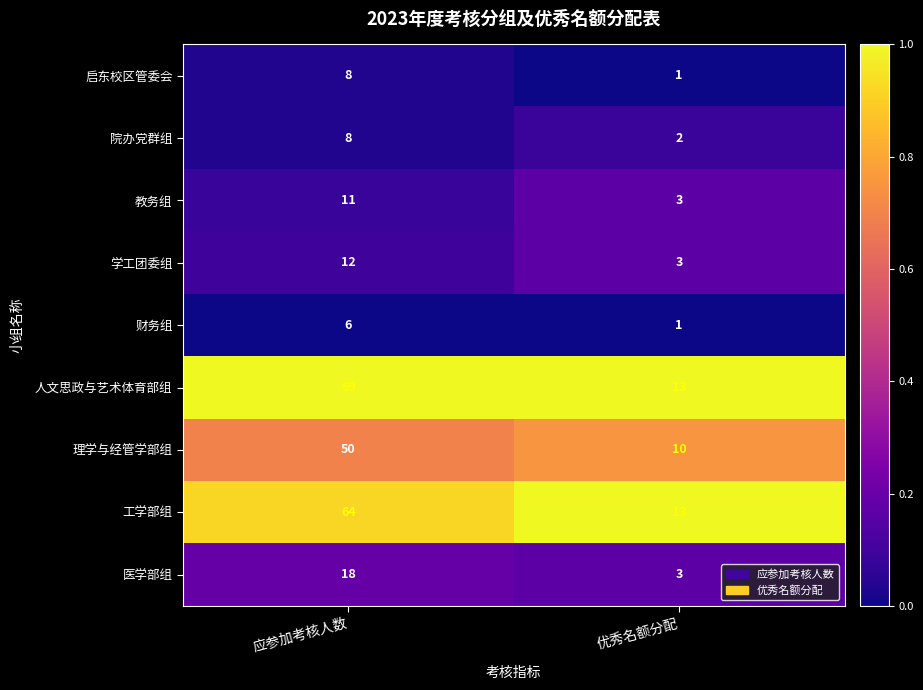

The value of 教务组 at 优秀名额分配 is 4. True or false?

False